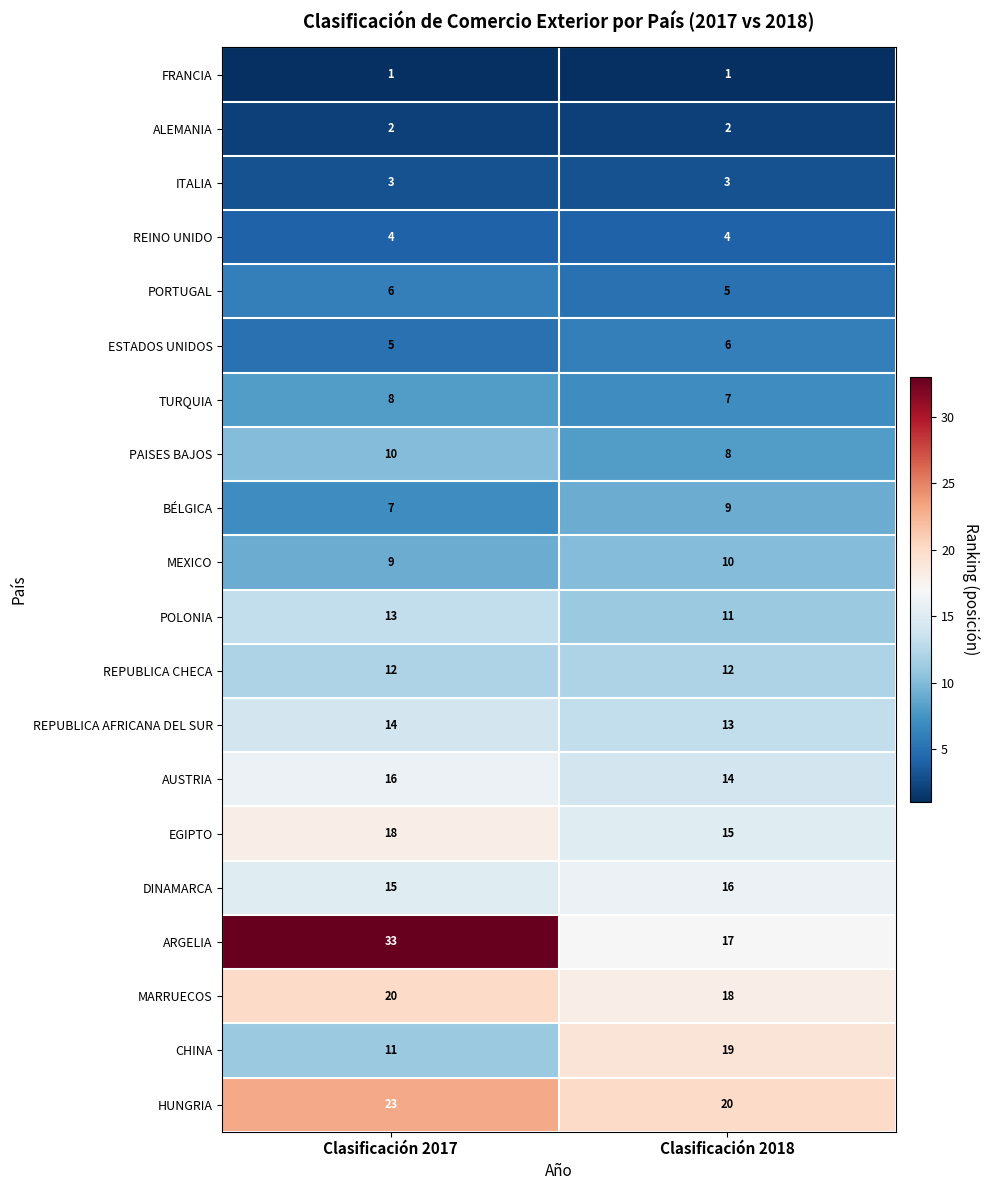

Which series has the widest spread of values?

ARGELIA